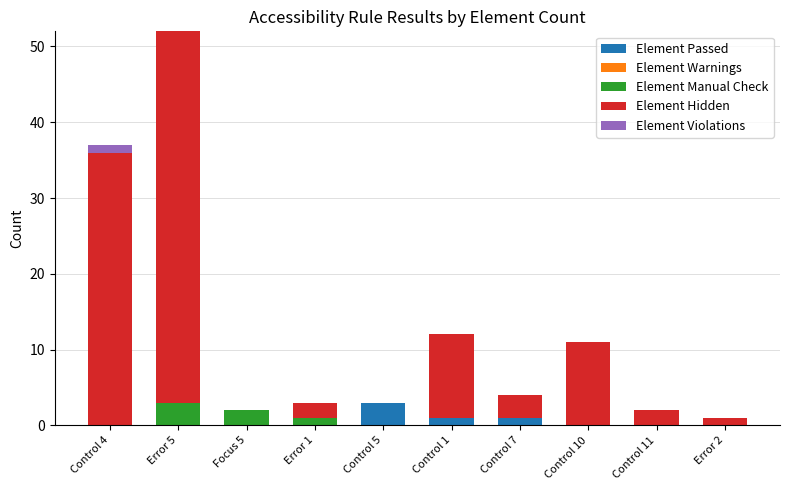

What is the total value across all series at Control 7?

4